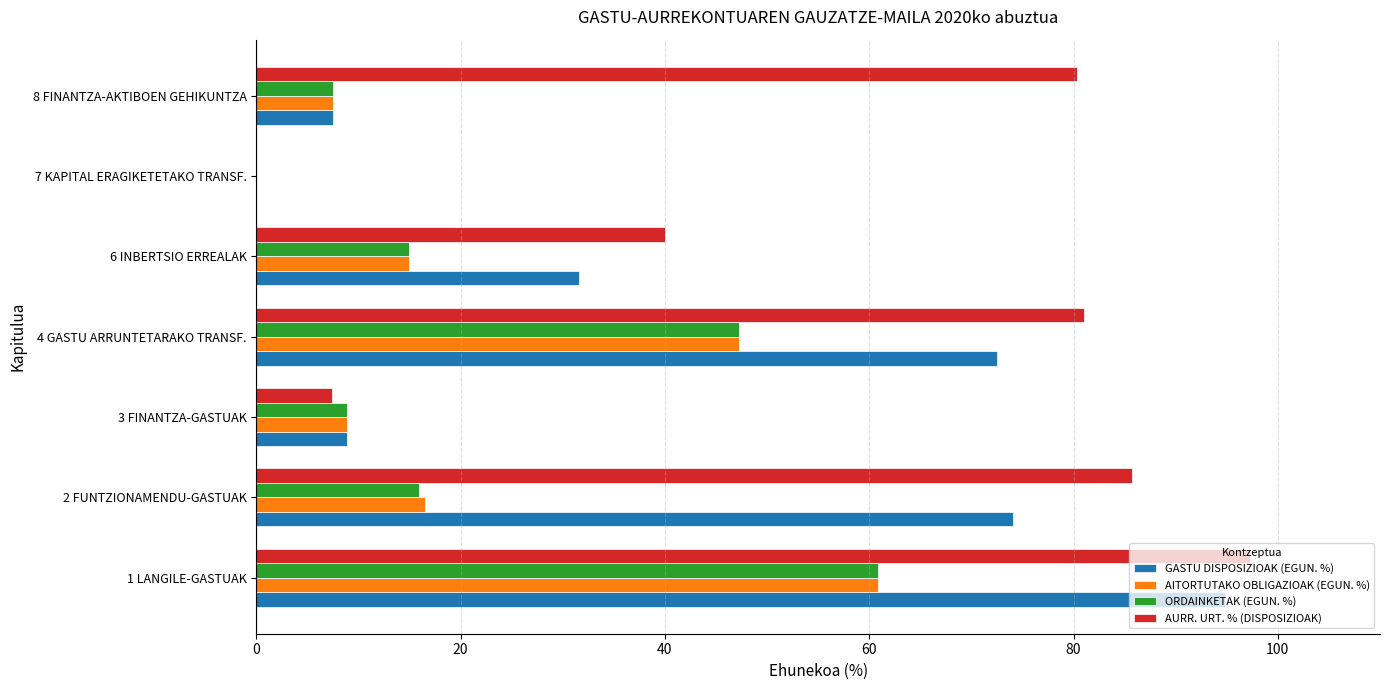

At which label does GASTU DISPOSIZIOAK (EGUN. %) reach its peak?

1 LANGILE-GASTUAK